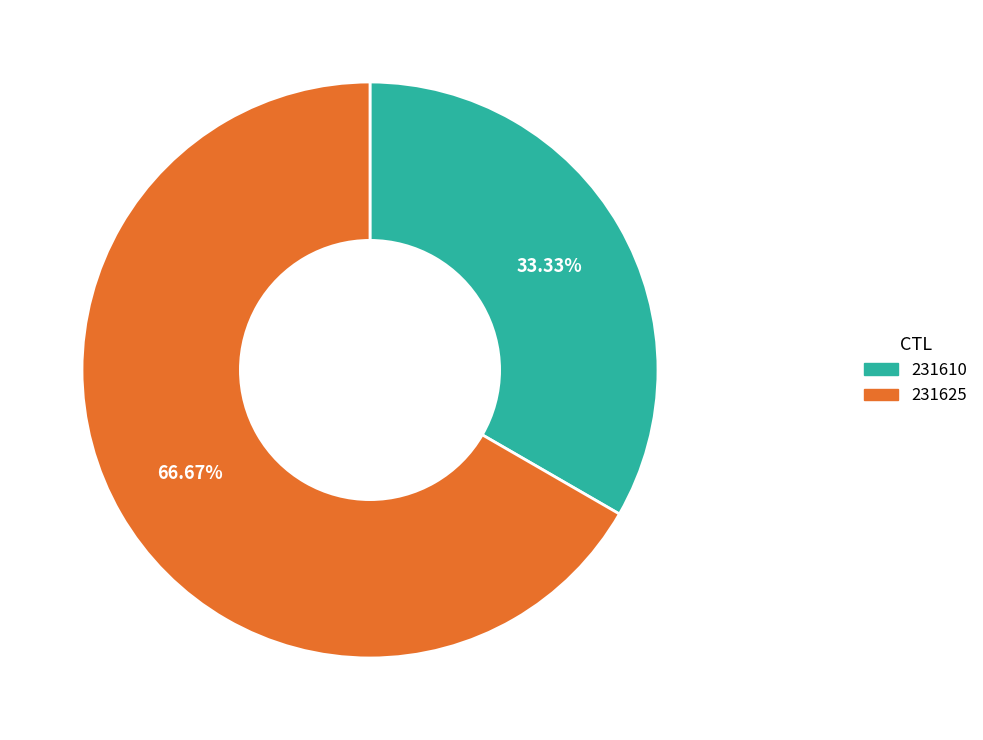

How many segments does this pie chart have?

2